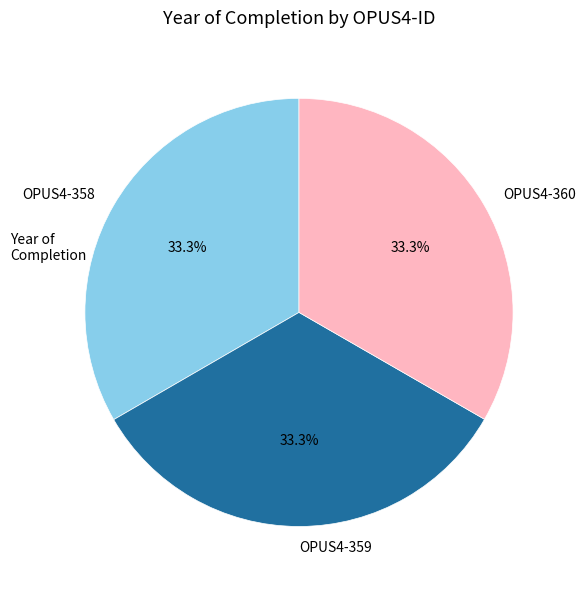

What percentage do OPUS4-359 and OPUS4-358 together represent?

66.7%